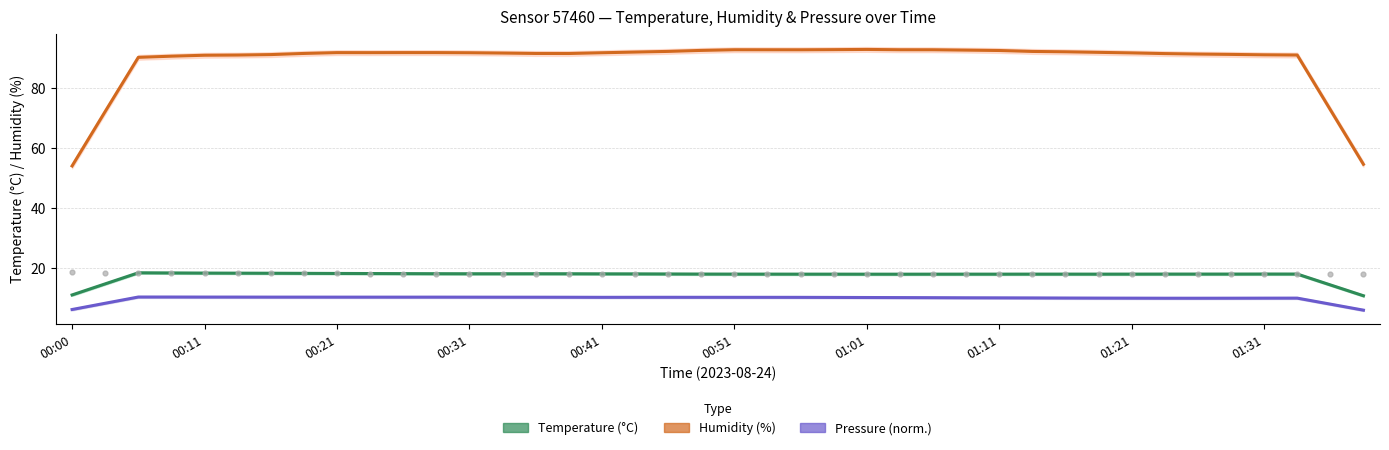

What are all the series names shown in the legend?

Temperature (°C), Humidity (%), Pressure (norm.)